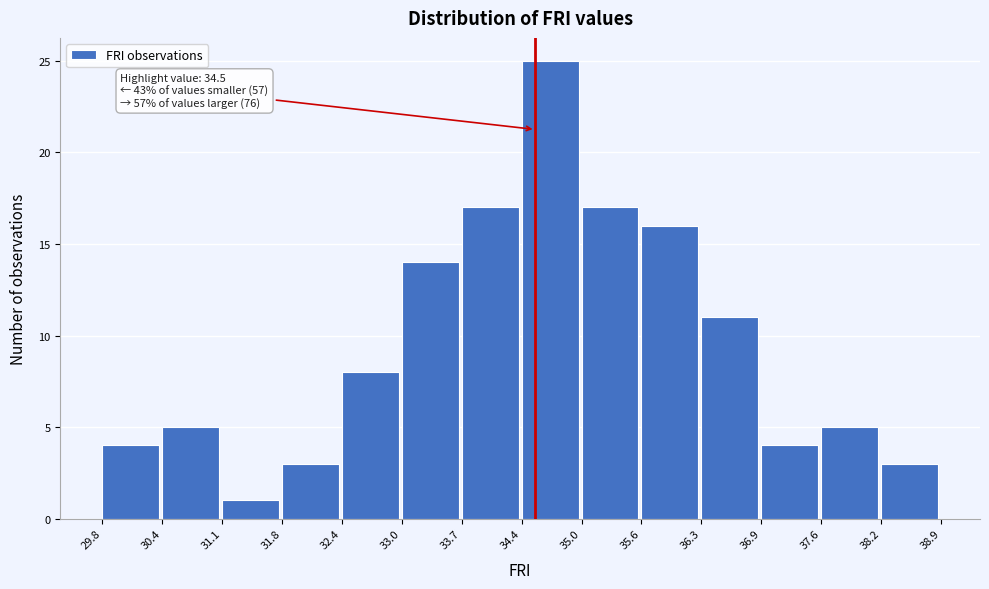

Which range on the x-axis has the tallest bar?

34.4 to 35.0